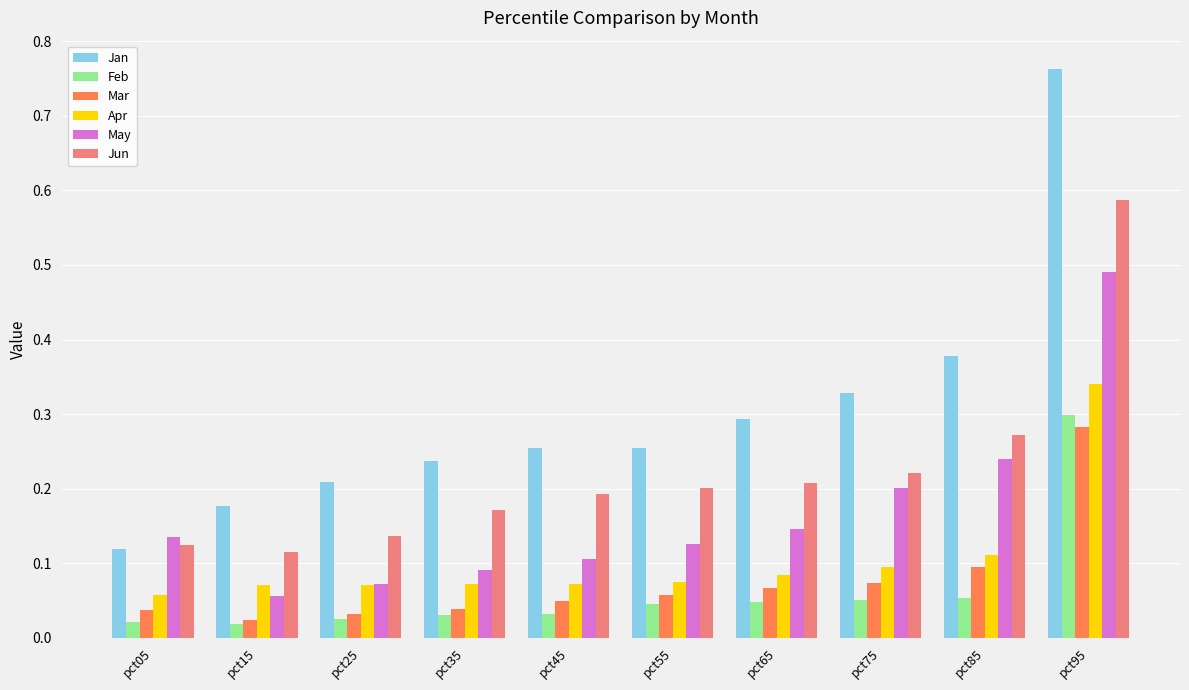

At which label does Jan reach its peak?

pct95